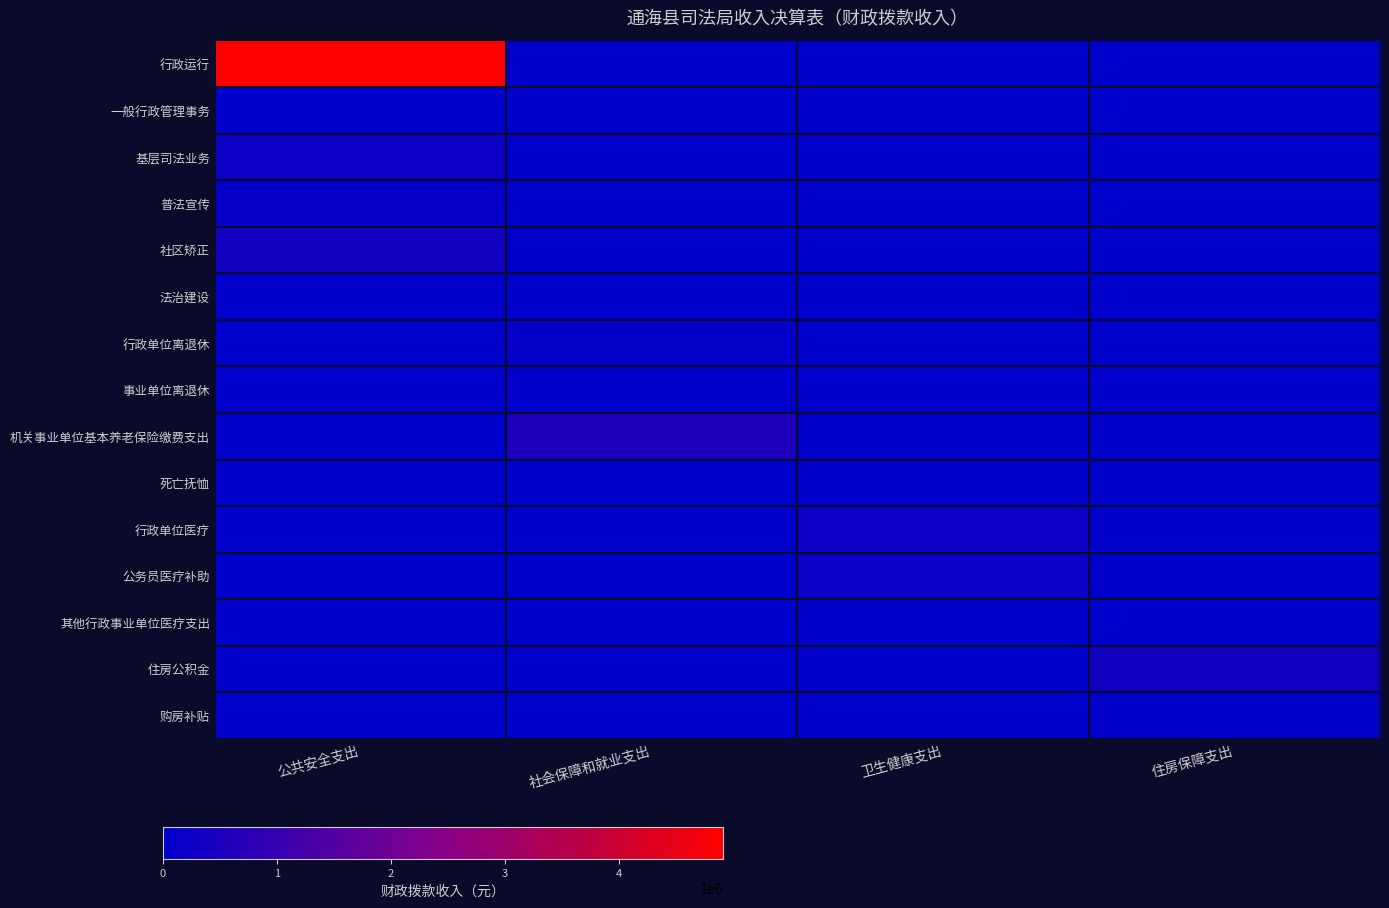

What is the total value across all series at 住房保障支出?

356721.5